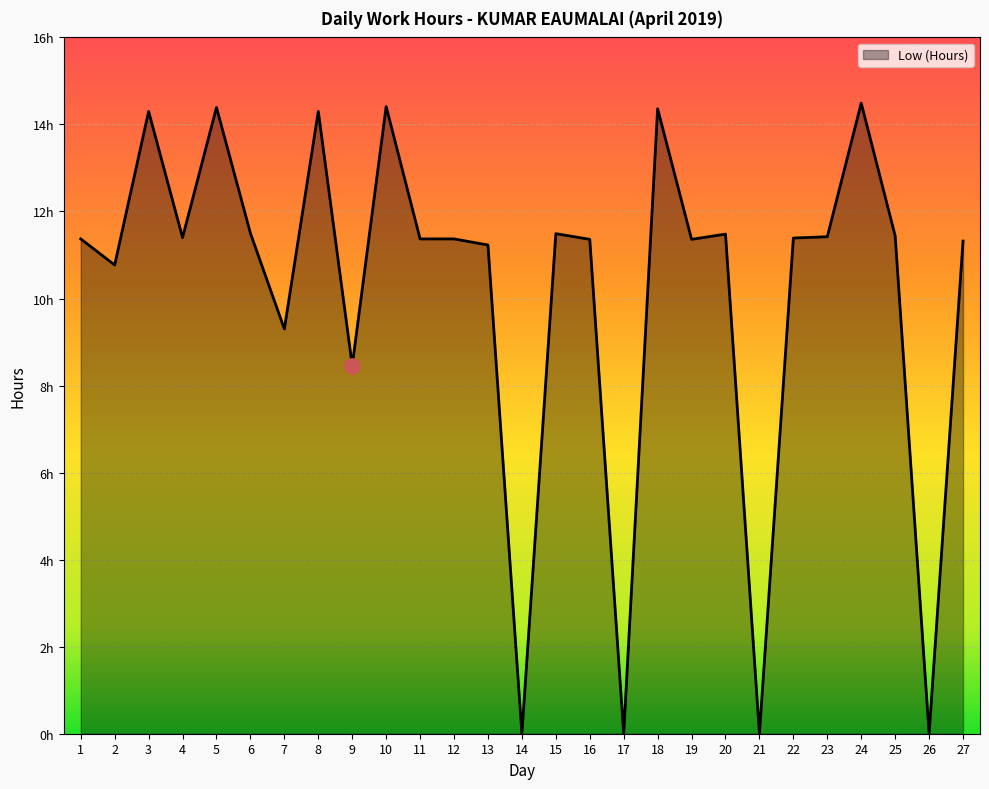

What is the change in value from 9 to 20?

+3.0